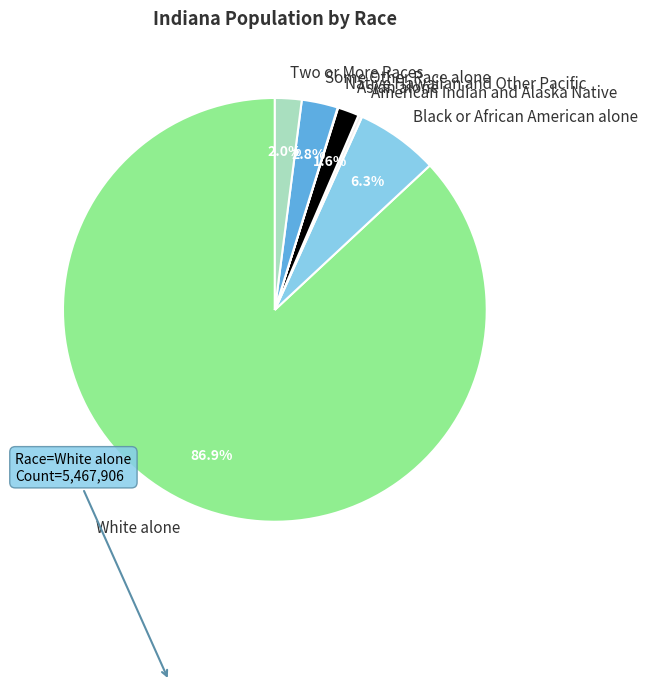

Does American Indian and Alaska Native account for over 50% of the chart?

No